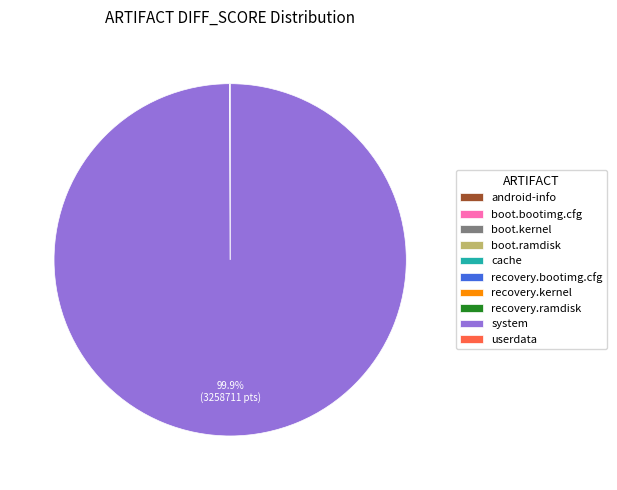

Is system the majority of the pie?

Yes